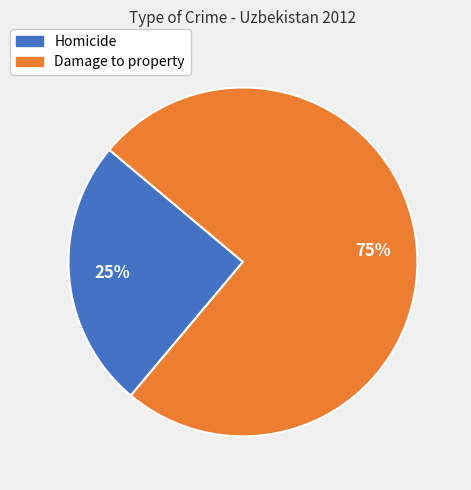

To the nearest percent, what is the difference between the Damage to property and Homicide slice percentages?

50%